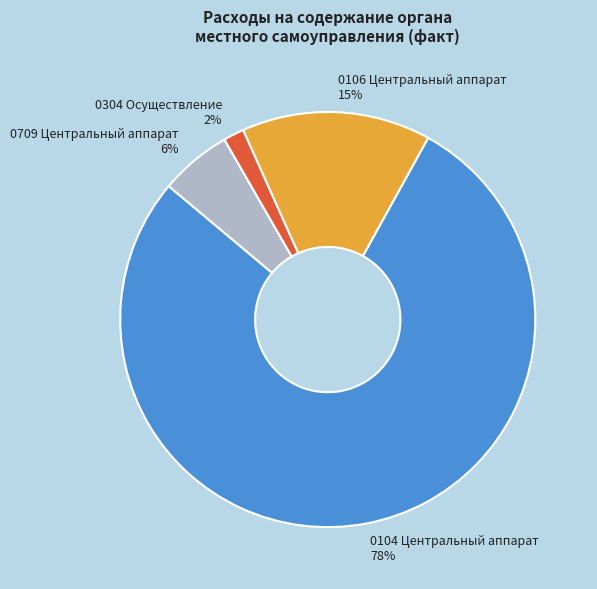

Between 0709 Центральный аппарат and 0304 Осуществление, which is larger?

0709 Центральный аппарат